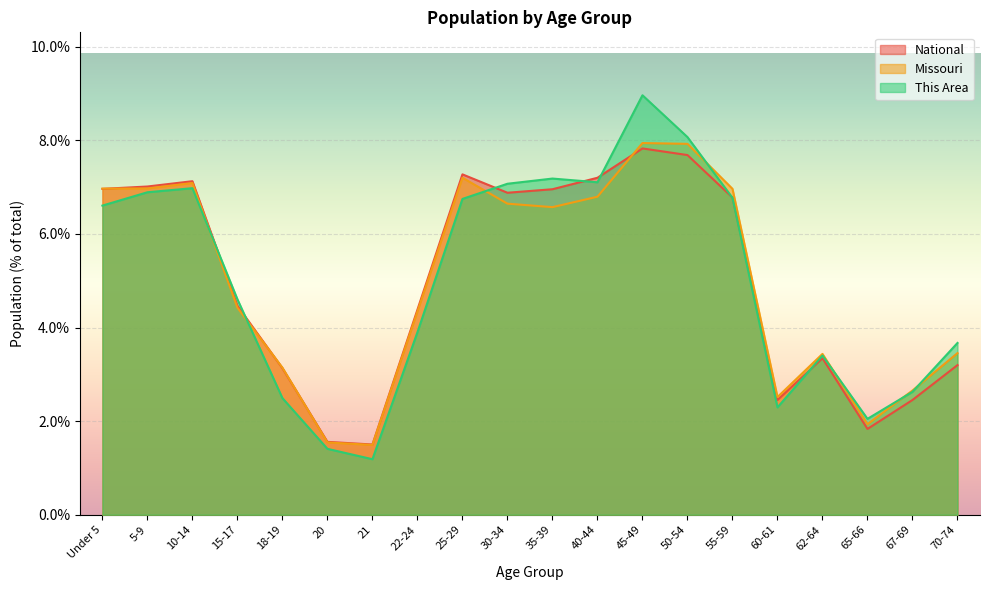

True or false: Missouri has a value of 12.3 at 50-54.

False